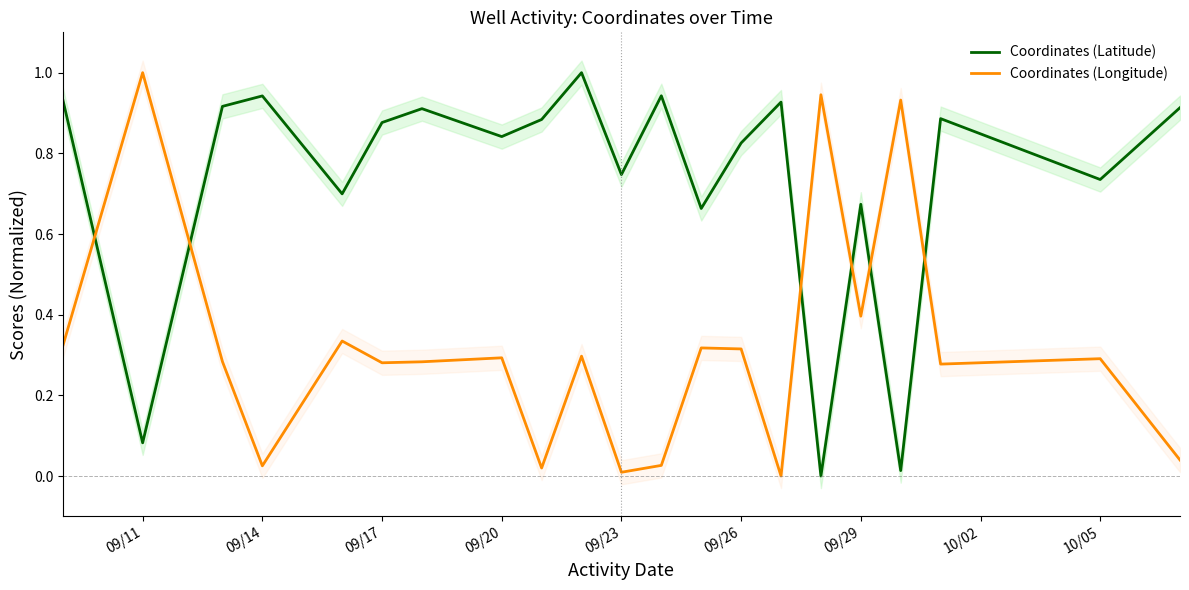

Which series has the largest total across all categories?

Coordinates (Latitude)